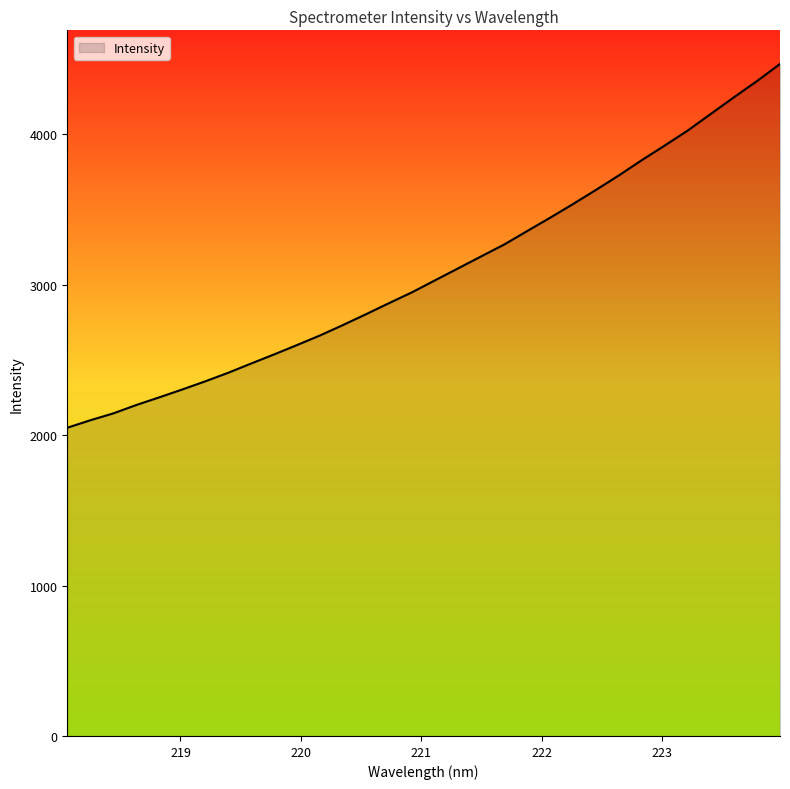

What is the smallest value displayed?

2049.3